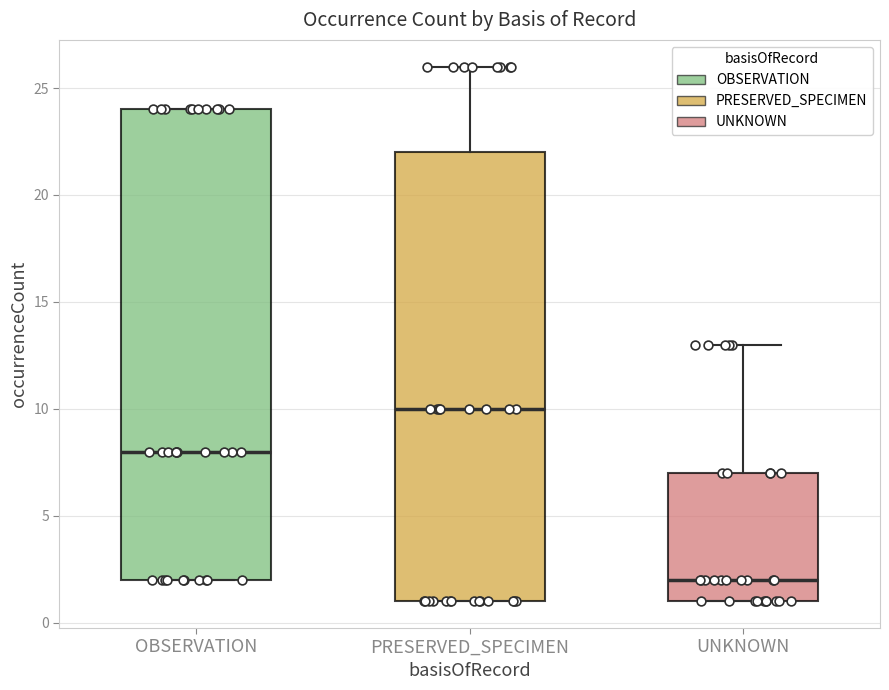

Reading left to right, read every box against the y-axis: the position of its median line, the range the box covers, and the ends of its whiskers. The values are not printed on the chart, so give them approximately, as read against the axis.

OBSERVATION: median 8, box 2 to 24, whiskers 2 to 24
PRESERVED_SPECIMEN: median 10, box 1 to 22, whiskers 1 to 26
UNKNOWN: median 2, box 1 to 7, whiskers 1 to 13